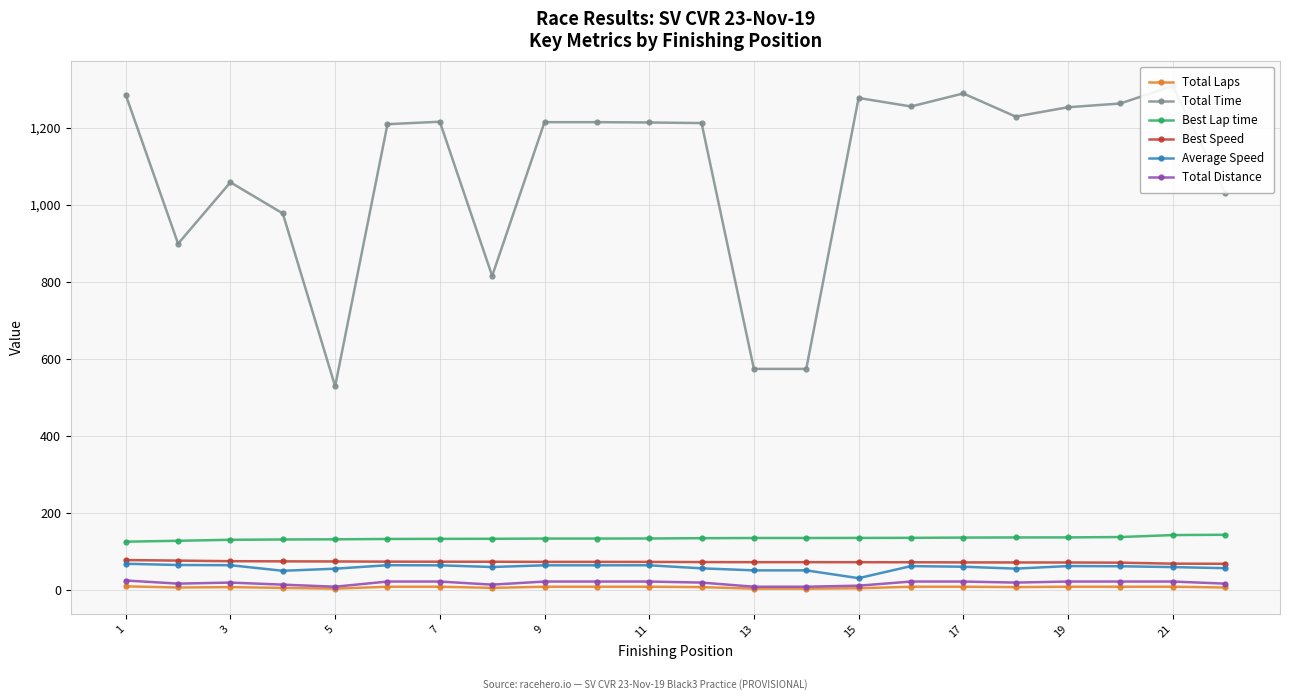

What are all the series names shown in the legend?

Total Laps, Total Time, Best Lap time, Best Speed, Average Speed, Total Distance